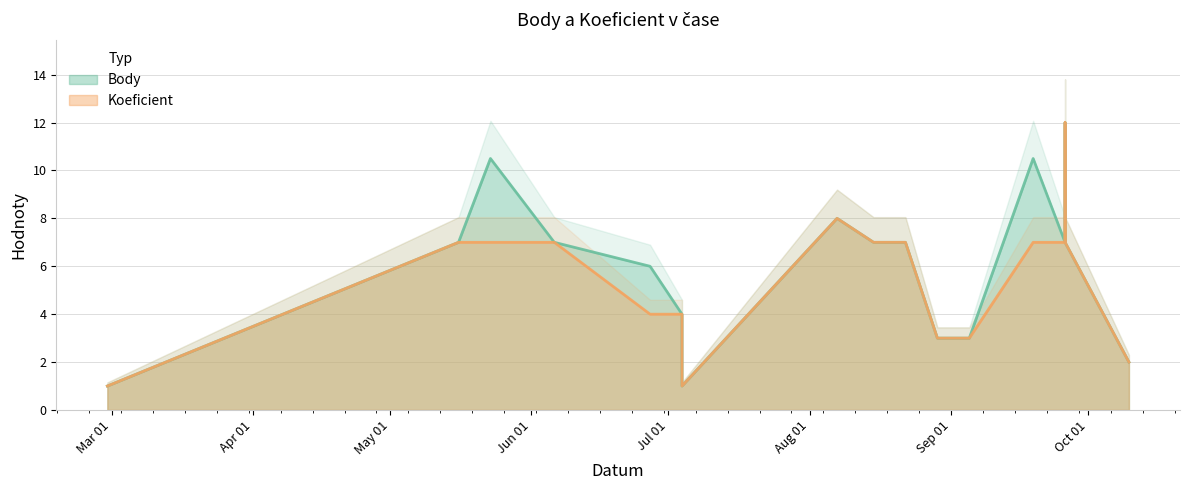

At which label does Koeficient reach its minimum?

2020-02-29